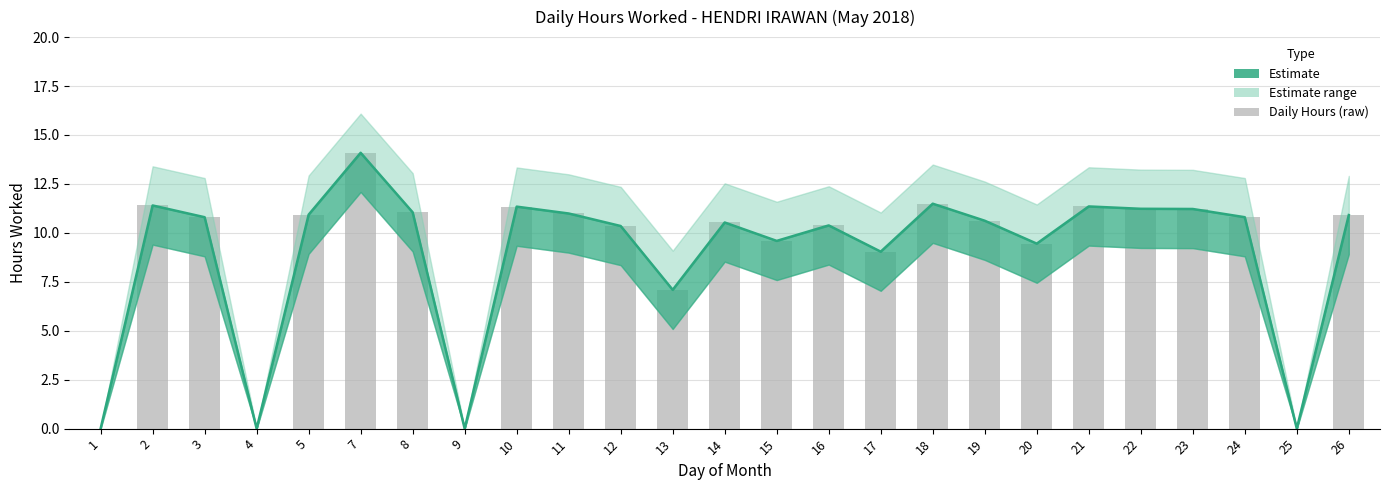

What is the approximate value at 22?

11.2